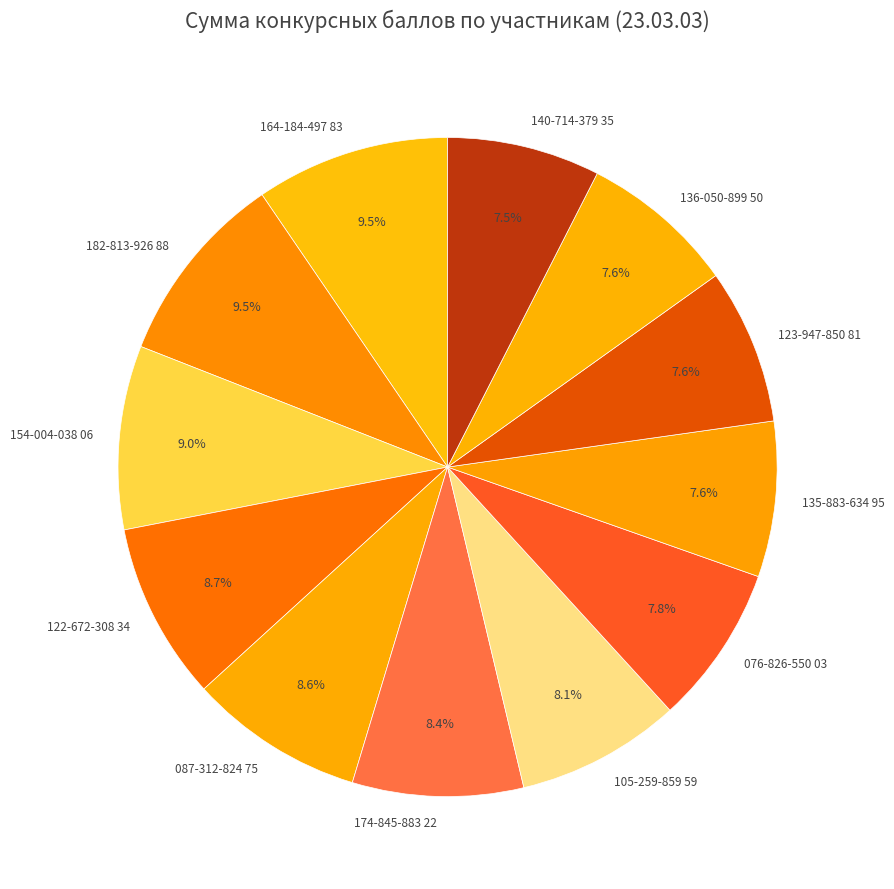

What is the ratio of the value at 076-826-550 03 to the value at 087-312-824 75?

0.9